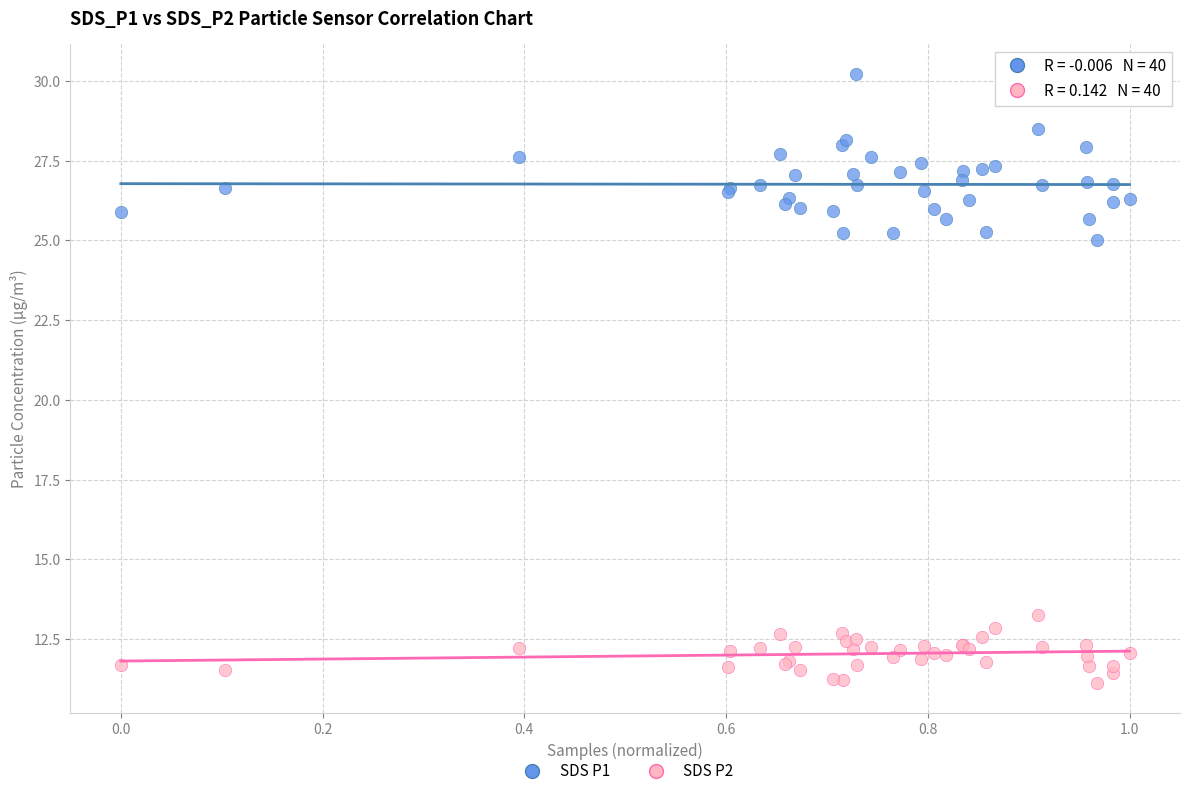

Across all series, what Y value is closest to 20?

25.0